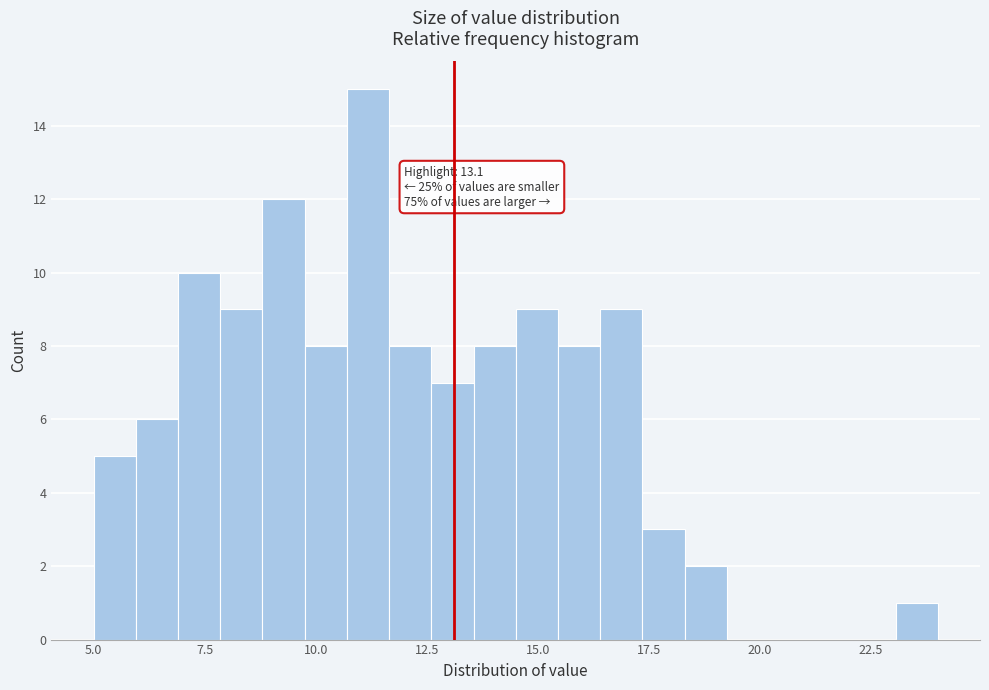

Around what value on the x-axis is the tallest bar? Give the approximate position of its centre, as read against the axis.

11.0